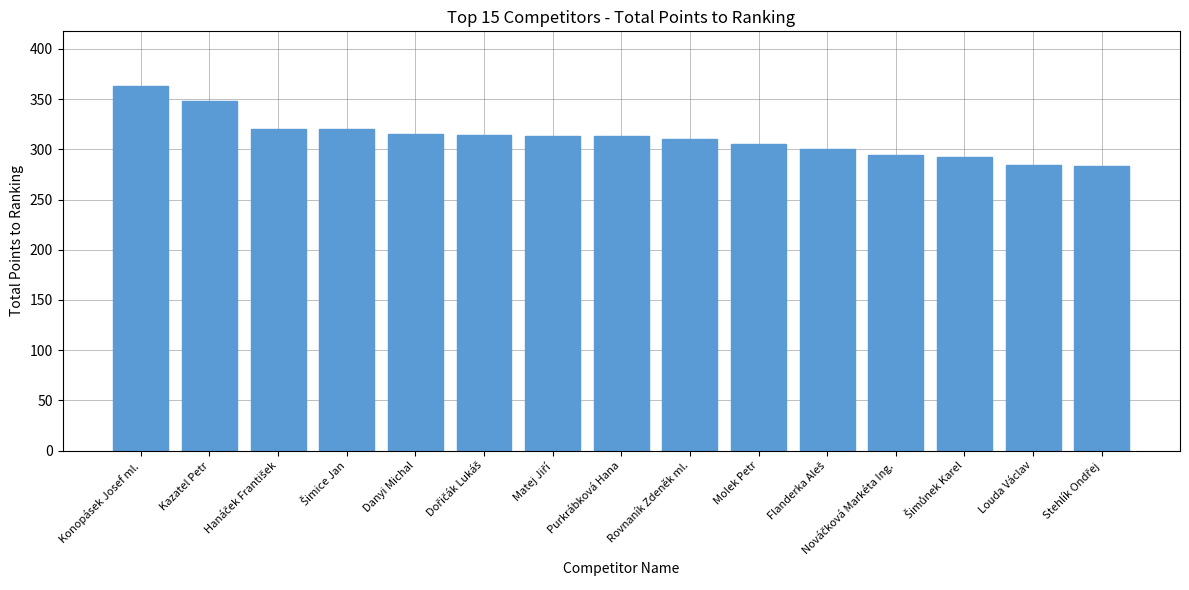

What is the smallest value displayed?

283